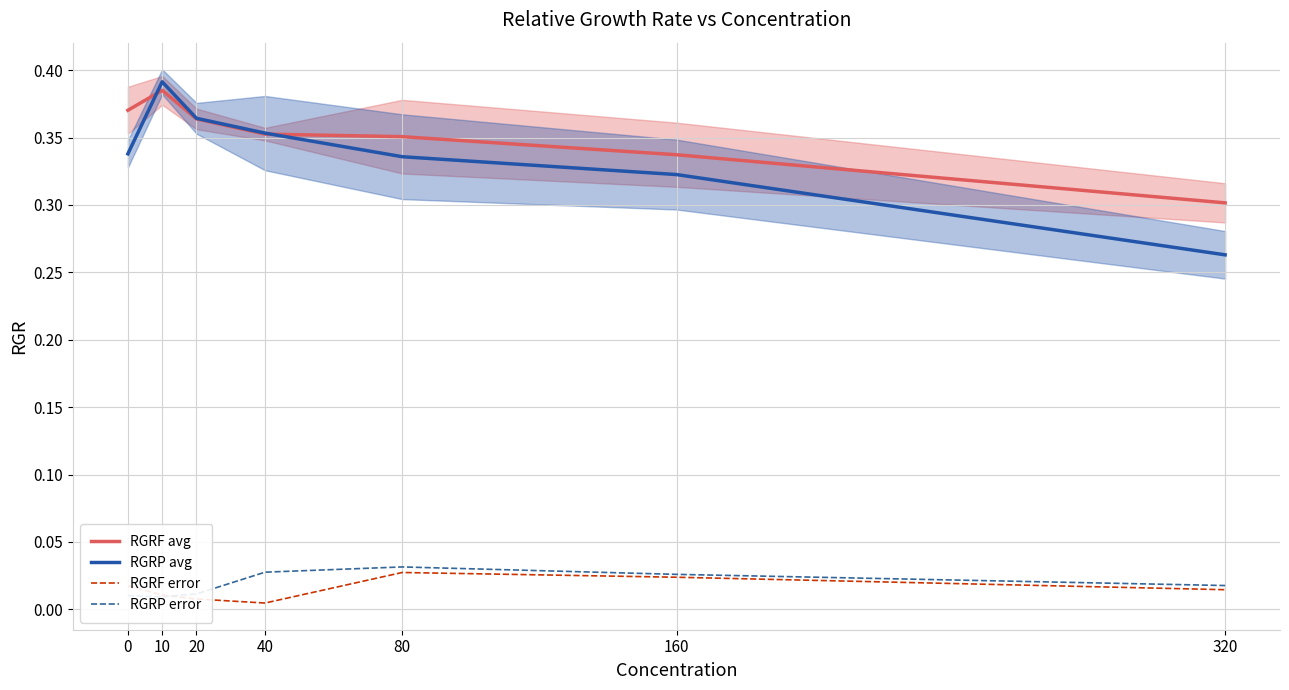

Between which two adjacent categories do RGRP avg and RGRF avg first intersect?

0 and 10